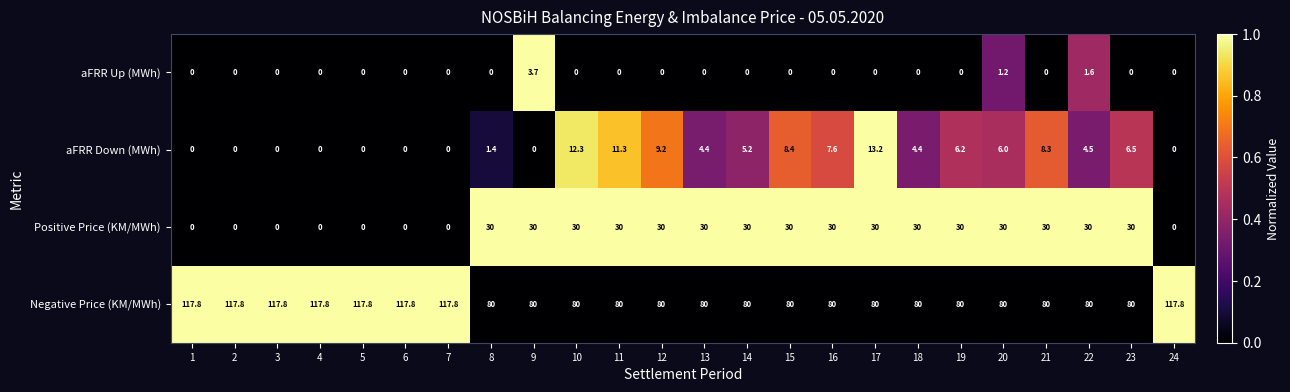

What is the approximate value of Negative Price (KM/MWh) at 1?

117.8